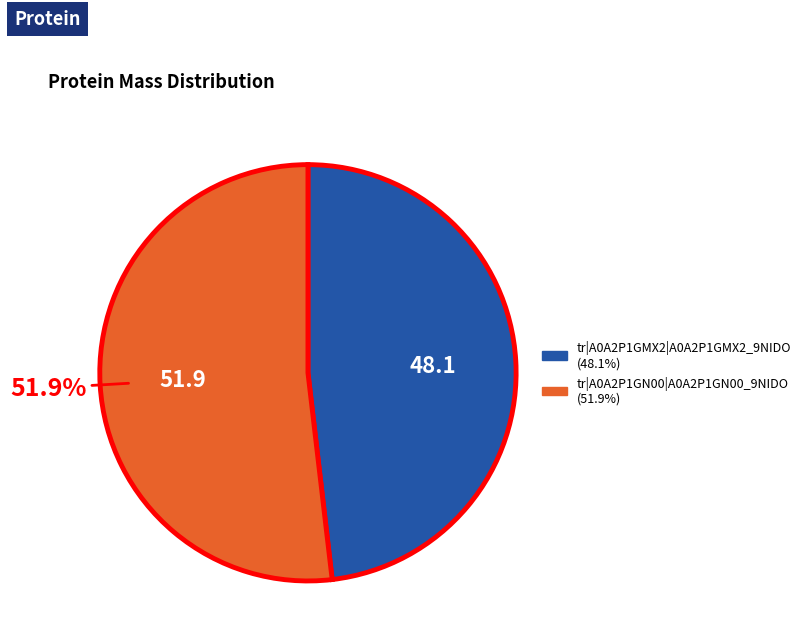

How many slices are in this pie chart?

2